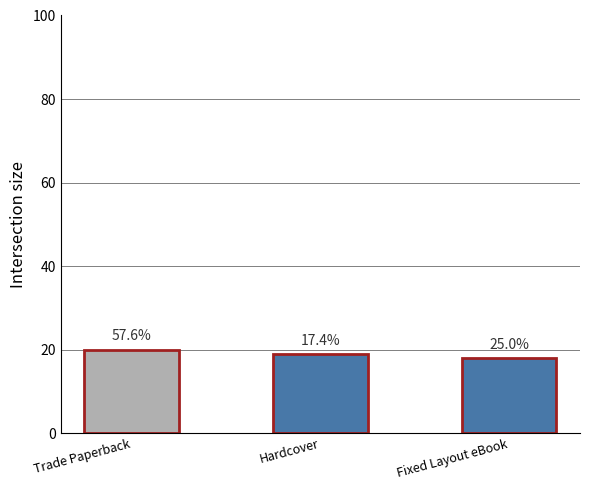

Reading right to left, transcribe all the data shown in this chart.

Fixed Layout eBook=18	Hardcover=19	Trade Paperback=20